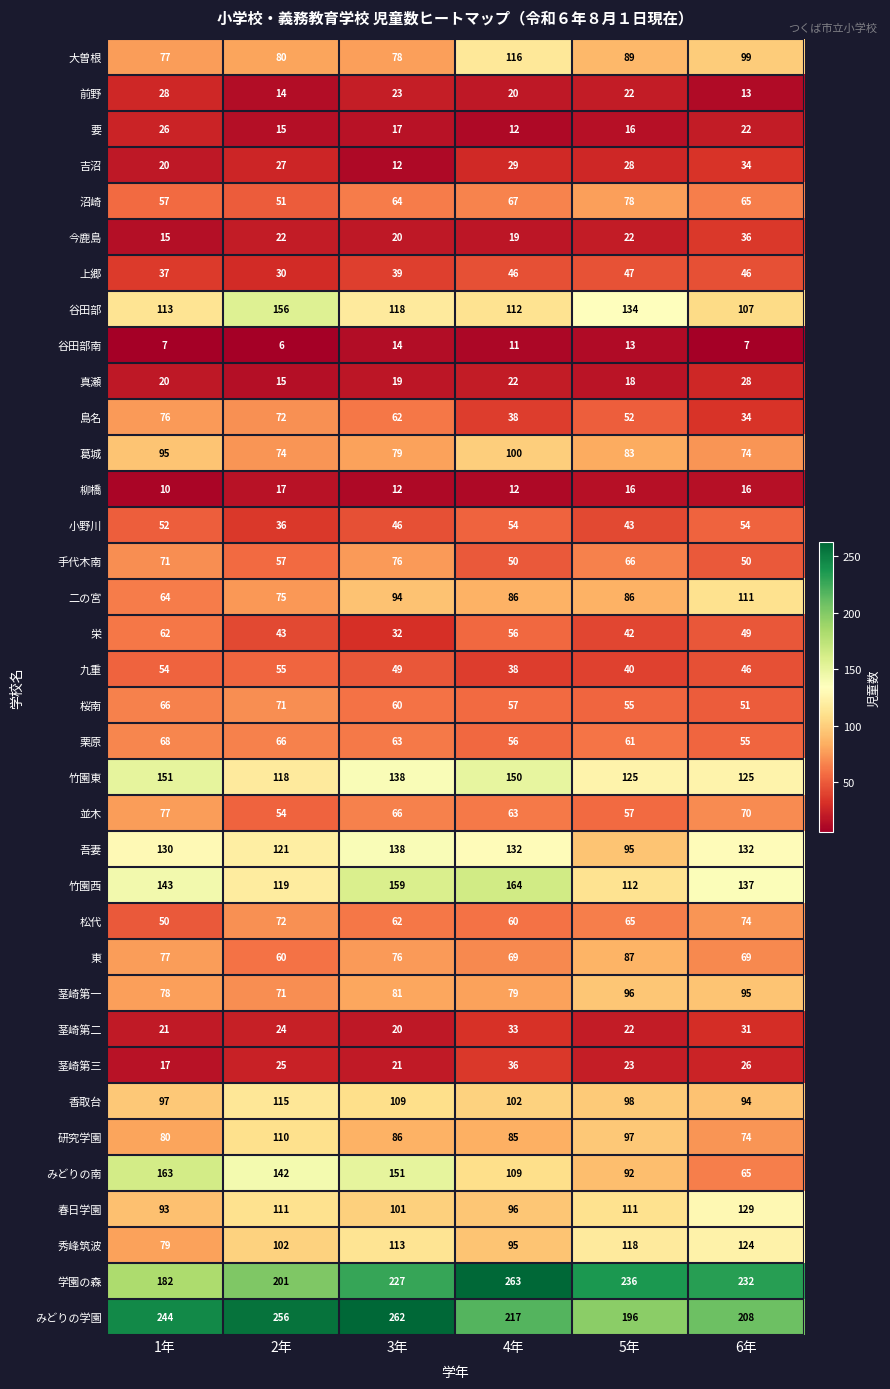

What is the minimum value shown in the chart?

6